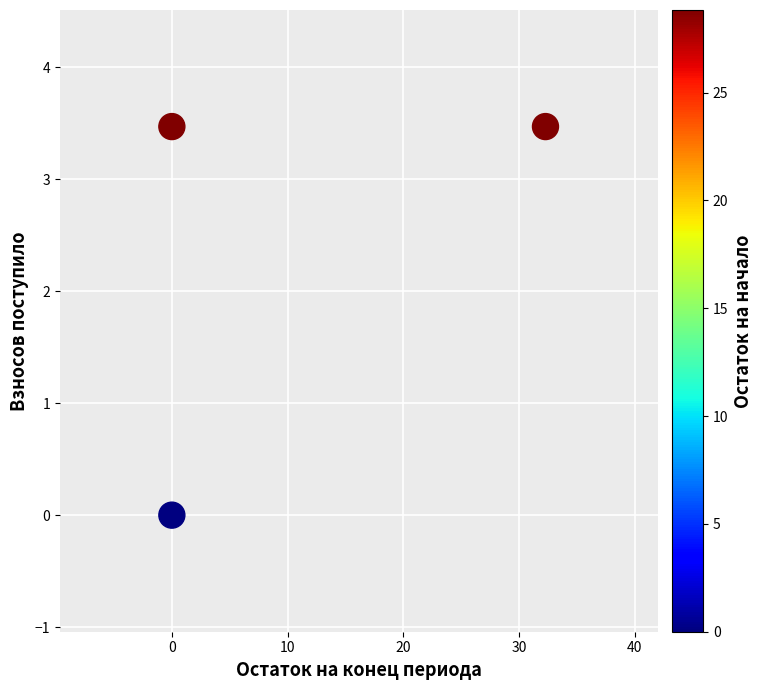

What is the average Y value?

2.3